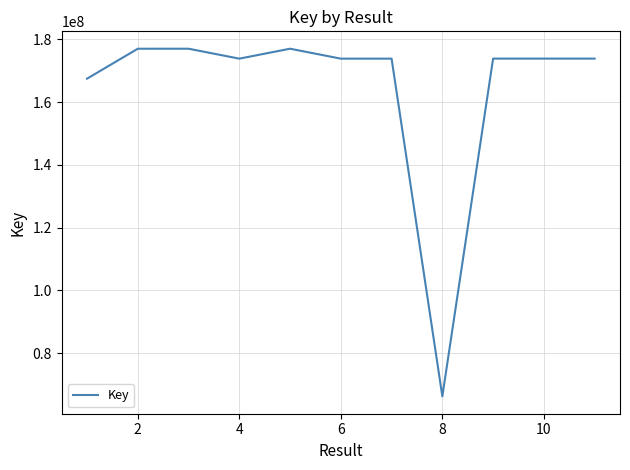

What is the smallest value displayed?

66219178